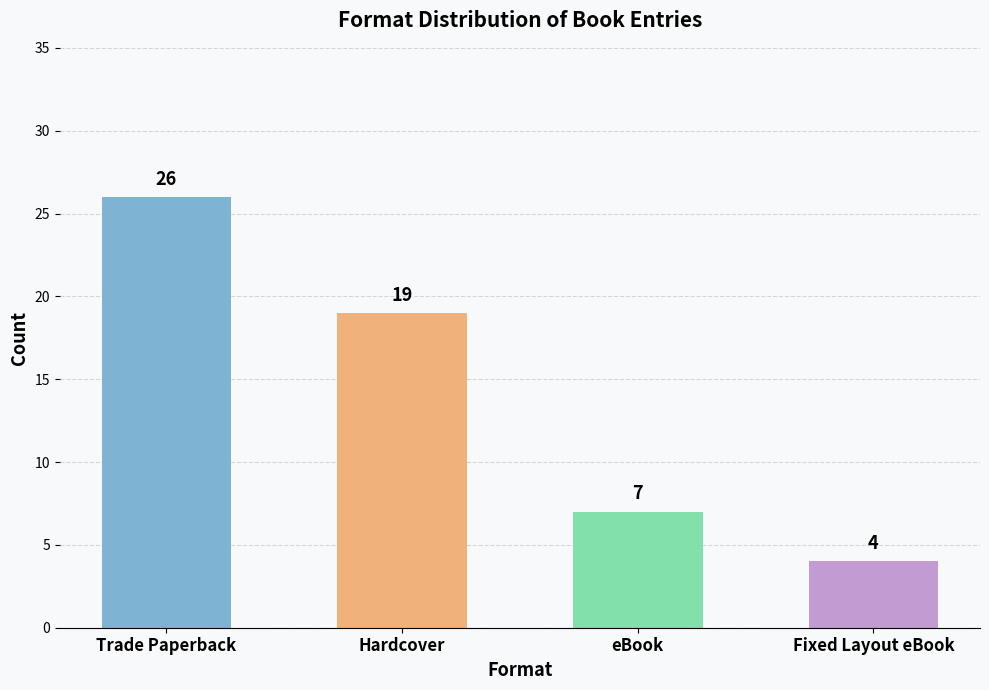

Is it true that the value at eBook is 7?

True